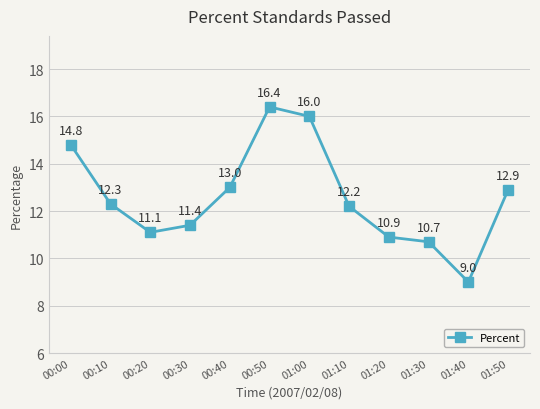

How many data points does each series have?

12